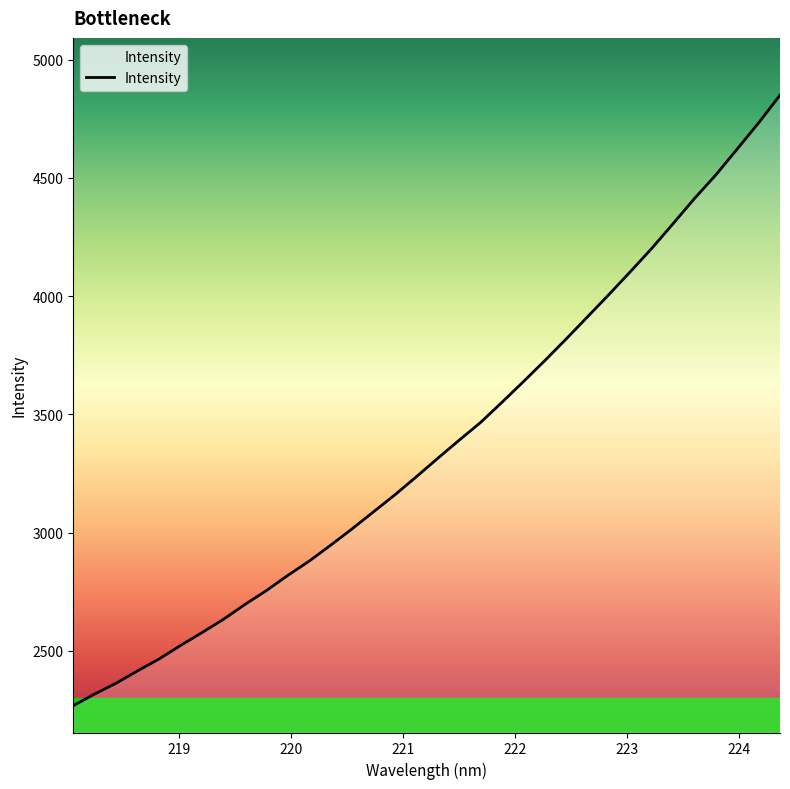

What is the maximum value shown in the chart?

4849.7